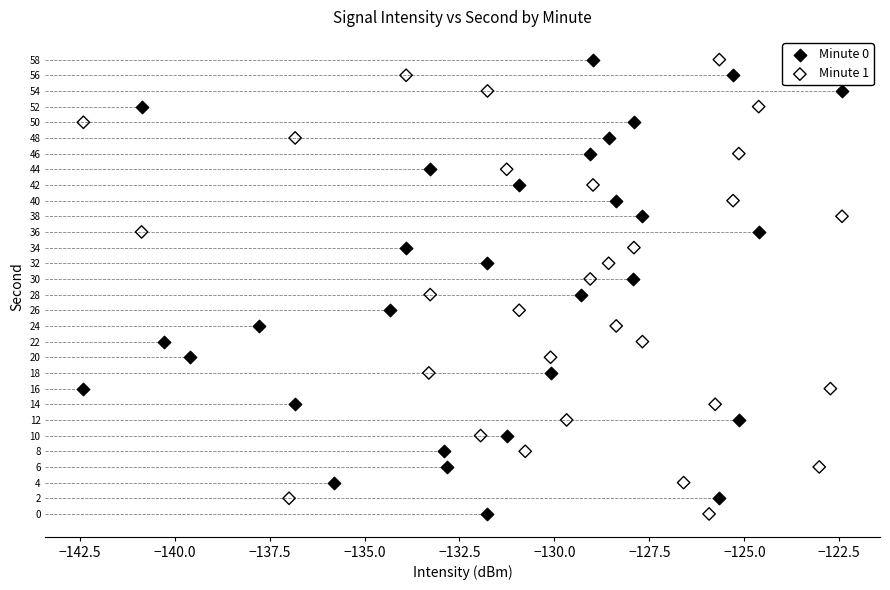

What are all the series names shown in the legend?

Minute 0, Minute 1